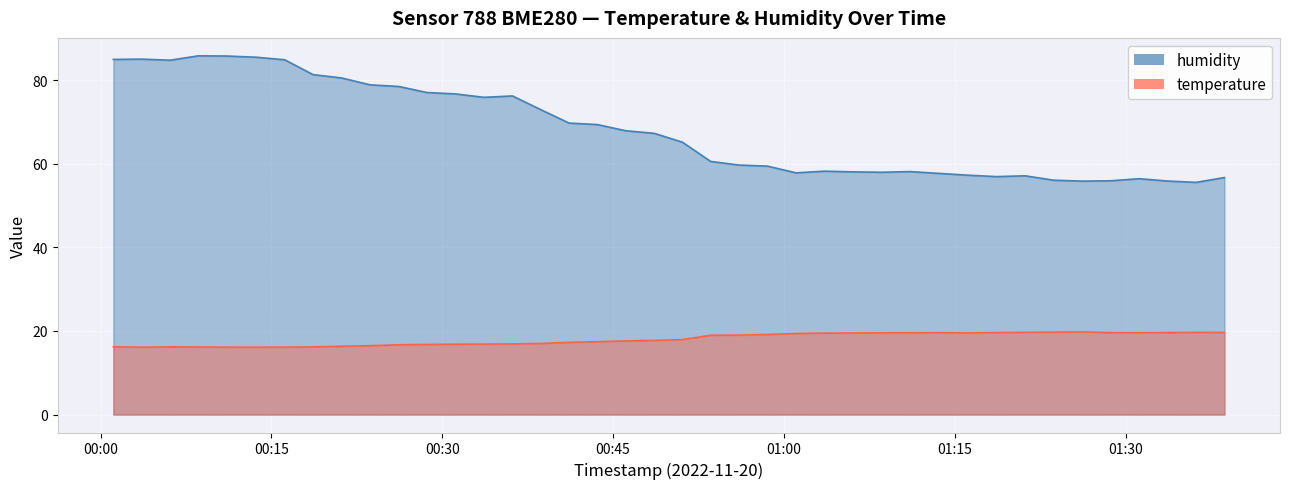

How many values in the humidity series exceed 67?

20